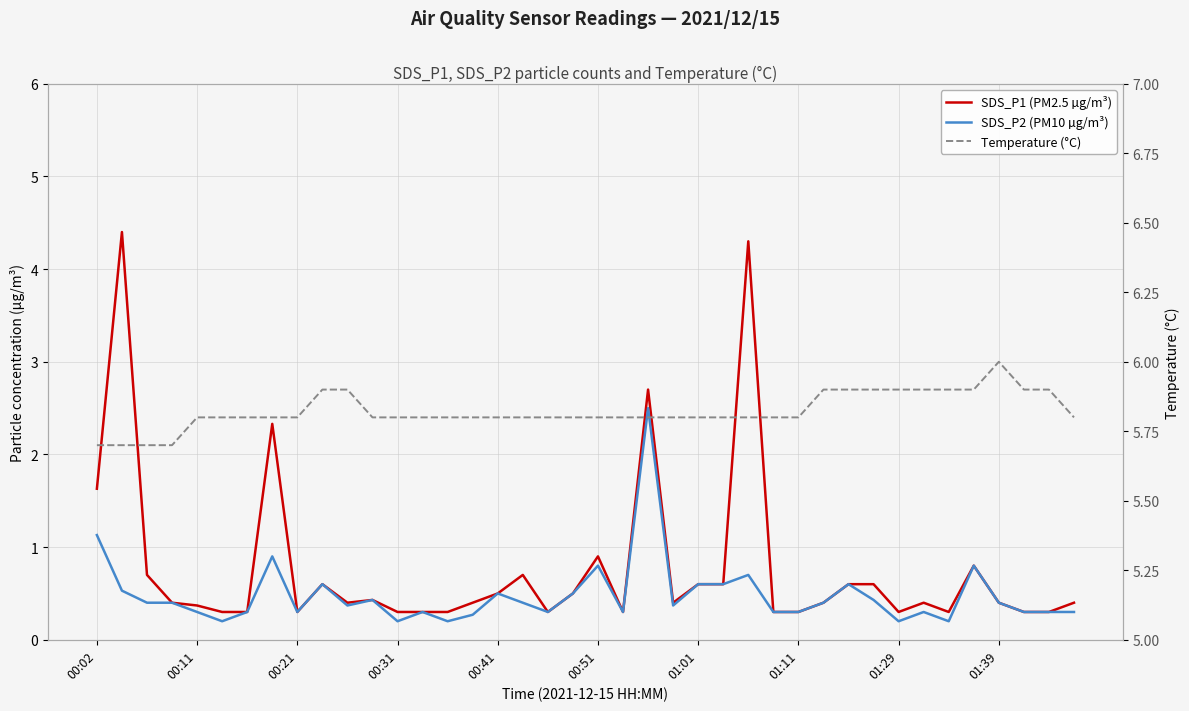

What is the average value of the SDS_P1 (PM2.5 µg/m³) series?

0.8